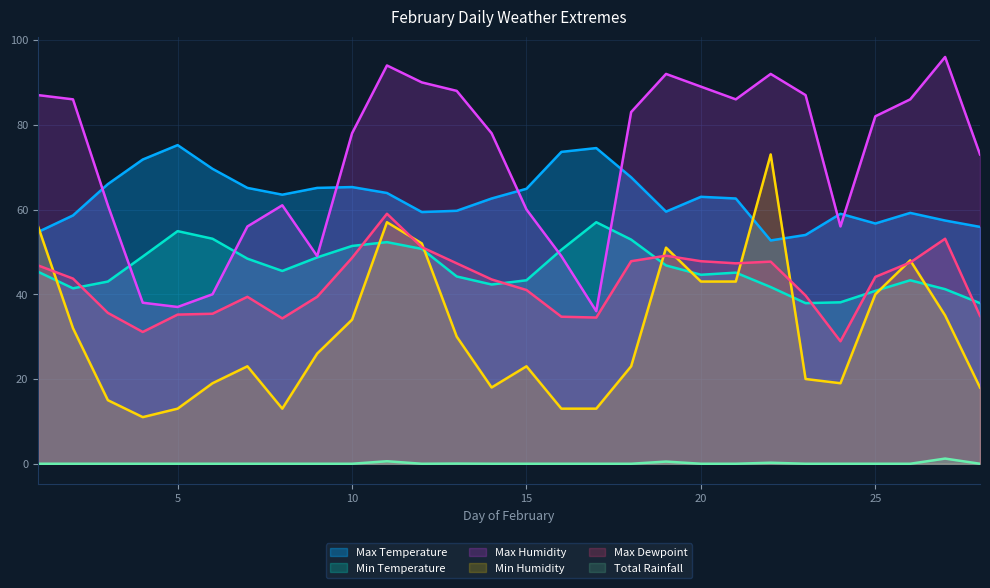

Reading left to right, transcribe all the data shown in this chart.

Max Temperature: 1=54.7	2=58.6	3=66.0	4=71.8	5=75.2	6=69.6	7=65.1	8=63.5	9=65.1	10=65.3	11=63.9	12=59.4	13=59.7	14=62.6	15=64.9	16=73.6	17=74.5	18=67.6	19=59.5	20=63.0	21=62.6	22=52.7	23=54.0	24=59.0	25=56.7	26=59.2	27=57.4	28=55.9
Min Temperature: 1=45.3	2=41.4	3=43.0	4=48.9	5=54.9	6=53.1	7=48.4	8=45.5	9=48.7	10=51.4	11=52.3	12=50.7	13=44.2	14=42.3	15=43.3	16=50.5	17=57.0	18=52.9	19=46.8	20=44.6	21=45.1	22=41.7	23=37.9	24=38.1	25=40.8	26=43.3	27=41.2	28=37.9
Max Humidity: 1=87.0	2=86.0	3=61.0	4=38.0	5=37.0	6=40.0	7=56.0	8=61.0	9=49.0	10=78.0	11=94.0	12=90.0	13=88.0	14=78.0	15=60.0	16=49.0	17=36.0	18=83.0	19=92.0	20=89.0	21=86.0	22=92.0	23=87.0	24=56.0	25=82.0	26=86.0	27=96.0	28=73.0
Min Humidity: 1=56.0	2=32.0	3=15.0	4=11.0	5=13.0	6=19.0	7=23.0	8=13.0	9=26.0	10=34.0	11=57.0	12=52.0	13=30.0	14=18.0	15=23.0	16=13.0	17=13.0	18=23.0	19=51.0	20=43.0	21=43.0	22=73.0	23=20.0	24=19.0	25=40.0	26=48.0	27=35.0	28=18.0
Max Dewpoint: 1=46.8	2=43.7	3=35.6	4=31.1	5=35.2	6=35.4	7=39.4	8=34.3	9=39.4	10=48.6	11=59.0	12=51.1	13=47.3	14=43.5	15=41.0	16=34.7	17=34.5	18=47.8	19=49.1	20=47.8	21=47.3	22=47.7	23=39.7	24=28.9	25=44.1	26=47.5	27=53.1	28=34.9
Total Rainfall: 1=0.0	2=0.0	3=0.0	4=0.0	5=0.0	6=0.0	7=0.0	8=0.0	9=0.0	10=0.0	11=0.6	12=0.0	13=0.0	14=0.0	15=0.0	16=0.0	17=0.0	18=0.0	19=0.5	20=0.0	21=0.0	22=0.2	23=0.0	24=0.0	25=0.0	26=0.0	27=1.2	28=0.0